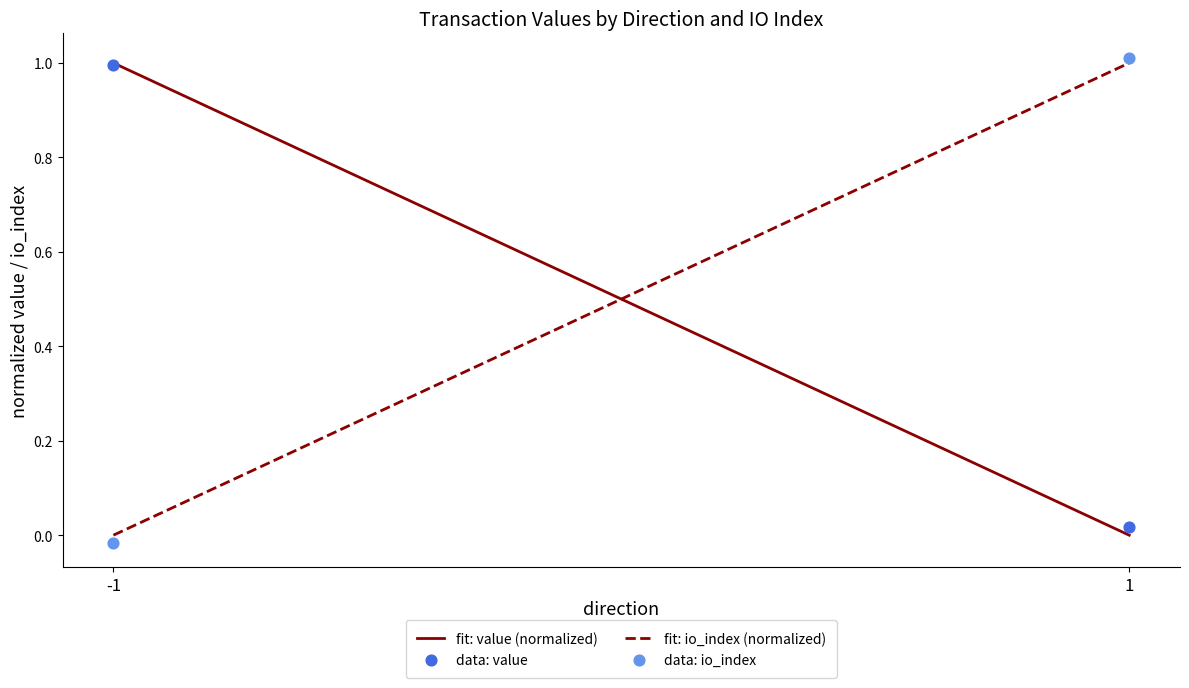

Across all data points, what is the range of Y values (max minus min)?

1.0